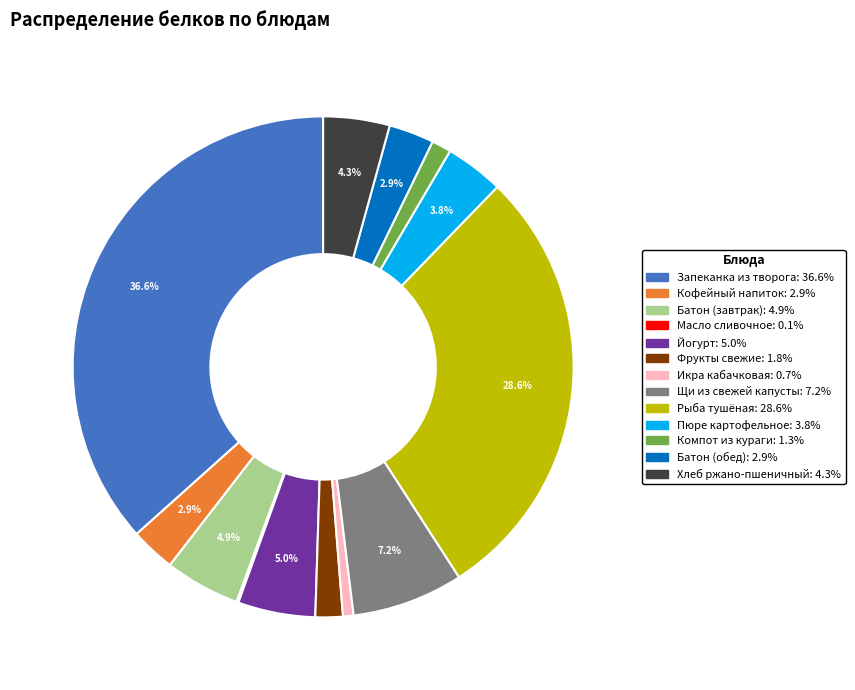

Between Кофейный напиток and Йогурт, which is larger?

Йогурт